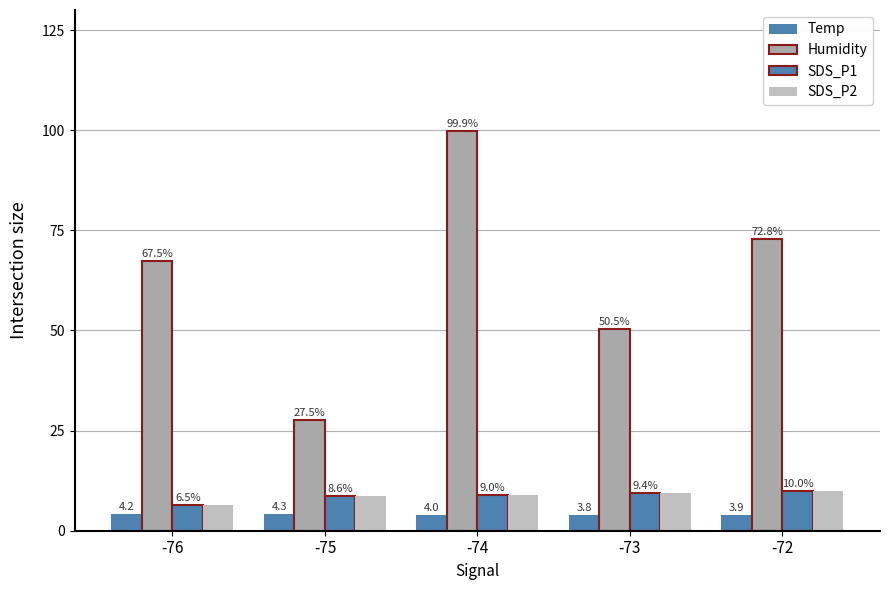

Does the chart contain stacked bars?

No